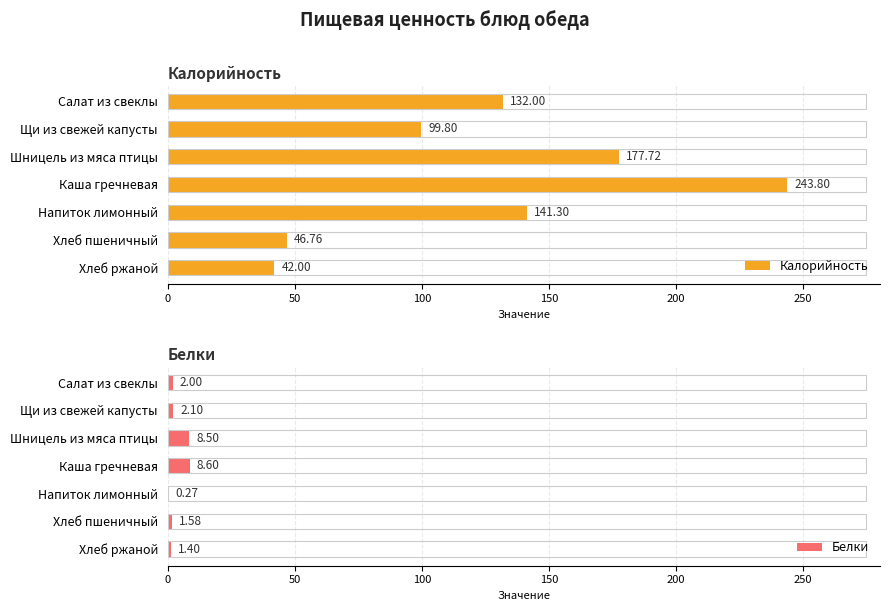

At how many categories does at least one series exceed 1?

7